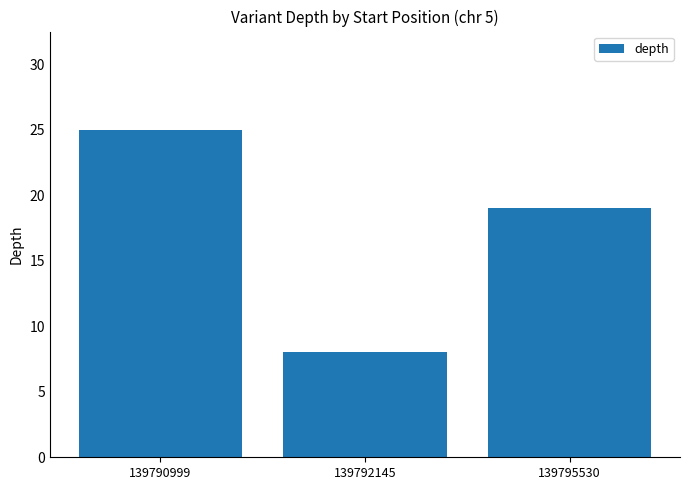

What is the ratio of the value at 139792145 to the value at 139790999?

0.3